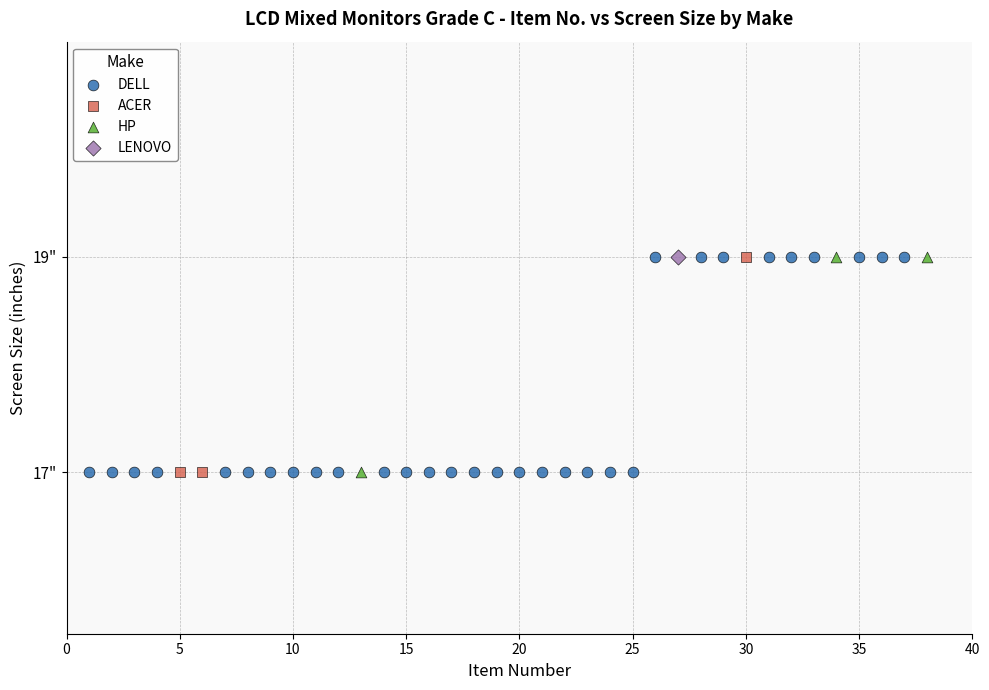

What are all the series names shown in the legend?

DELL, ACER, HP, LENOVO